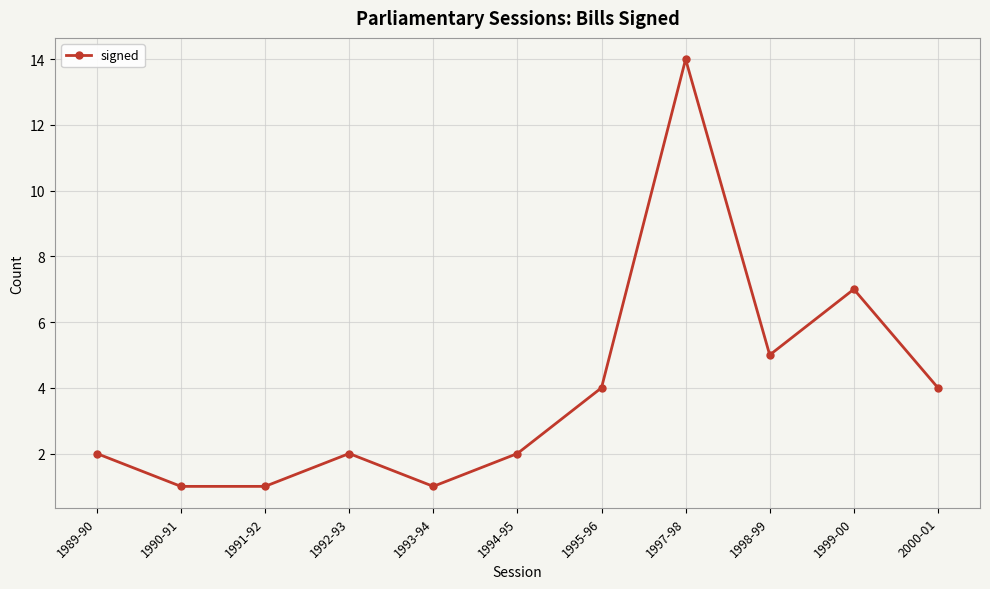

How many points are higher than both their immediate neighbors (excluding endpoints)?

3